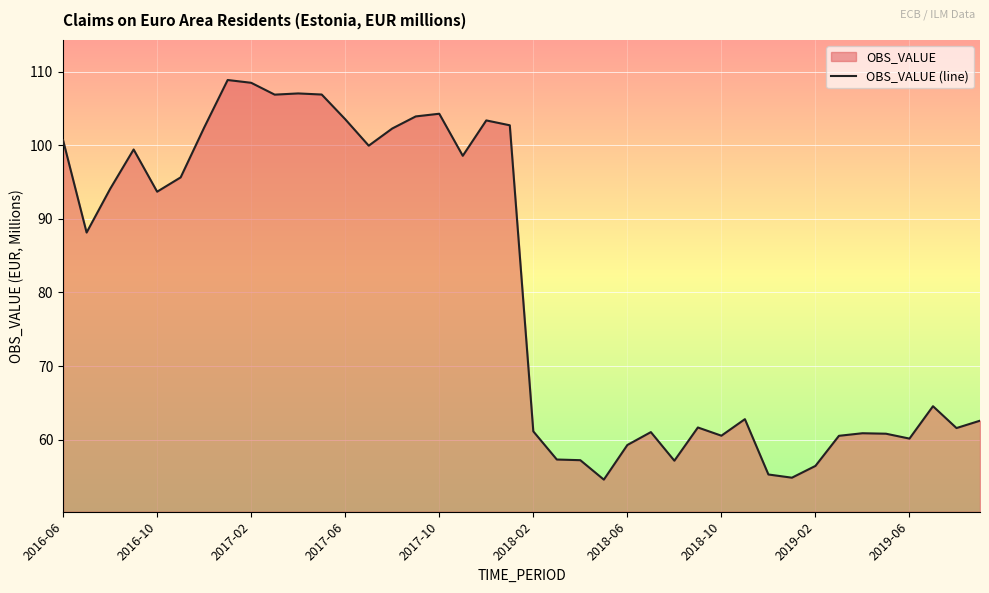

What is the approximate value at 34?

60.9